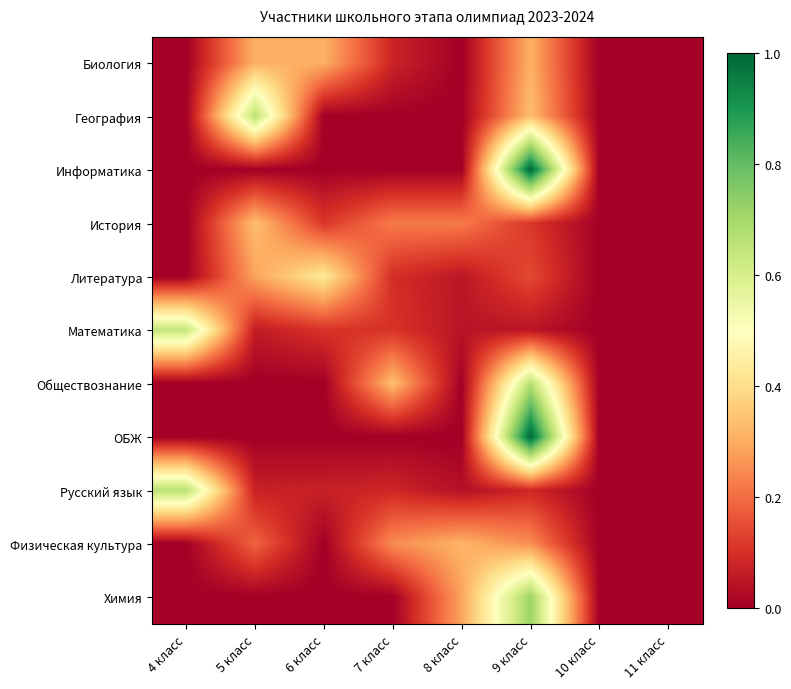

What is the difference between the highest and lowest values at 7 класс?

0.3